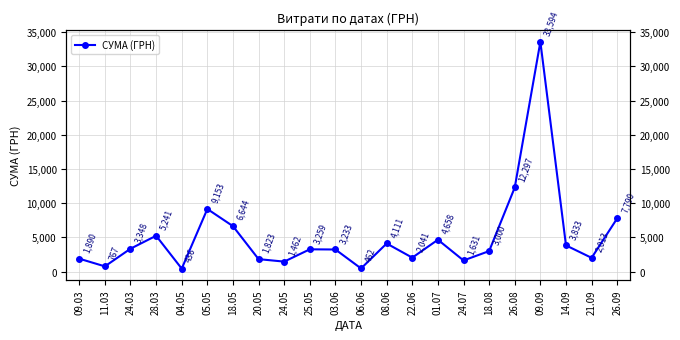

Is it true that the value at 09.09 is 44440.8?

False